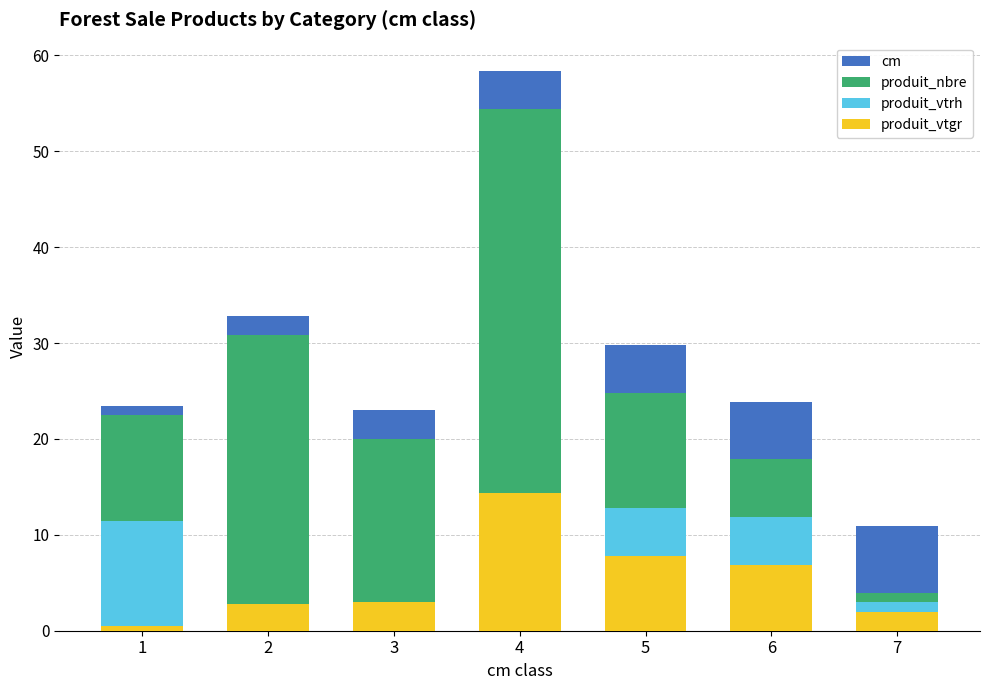

The value of produit_vtgr at 7 is 2.0. True or false?

True